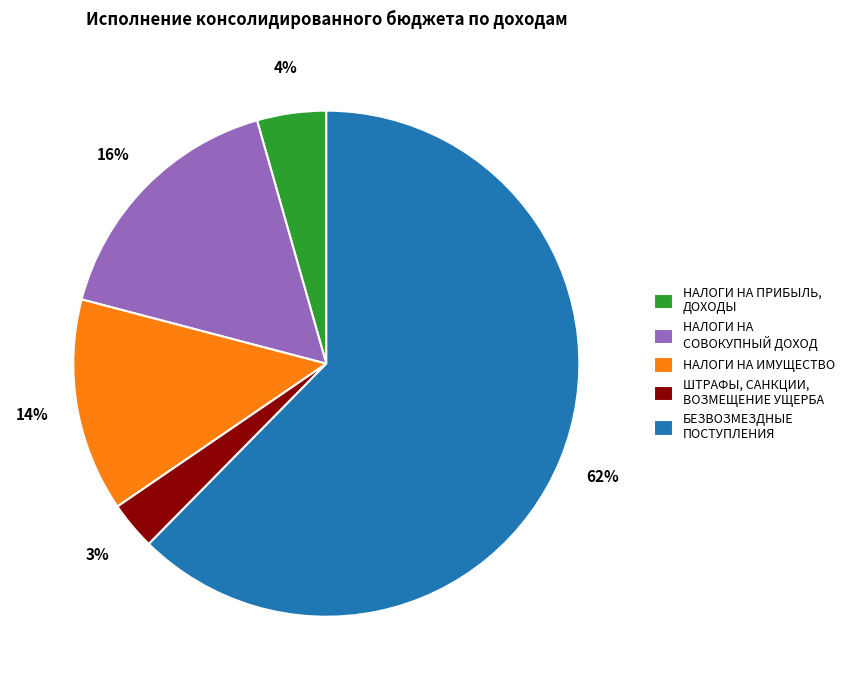

Is it true that НАЛОГИ НА СОВОКУПНЫЙ ДОХОД is 16% of the pie?

True